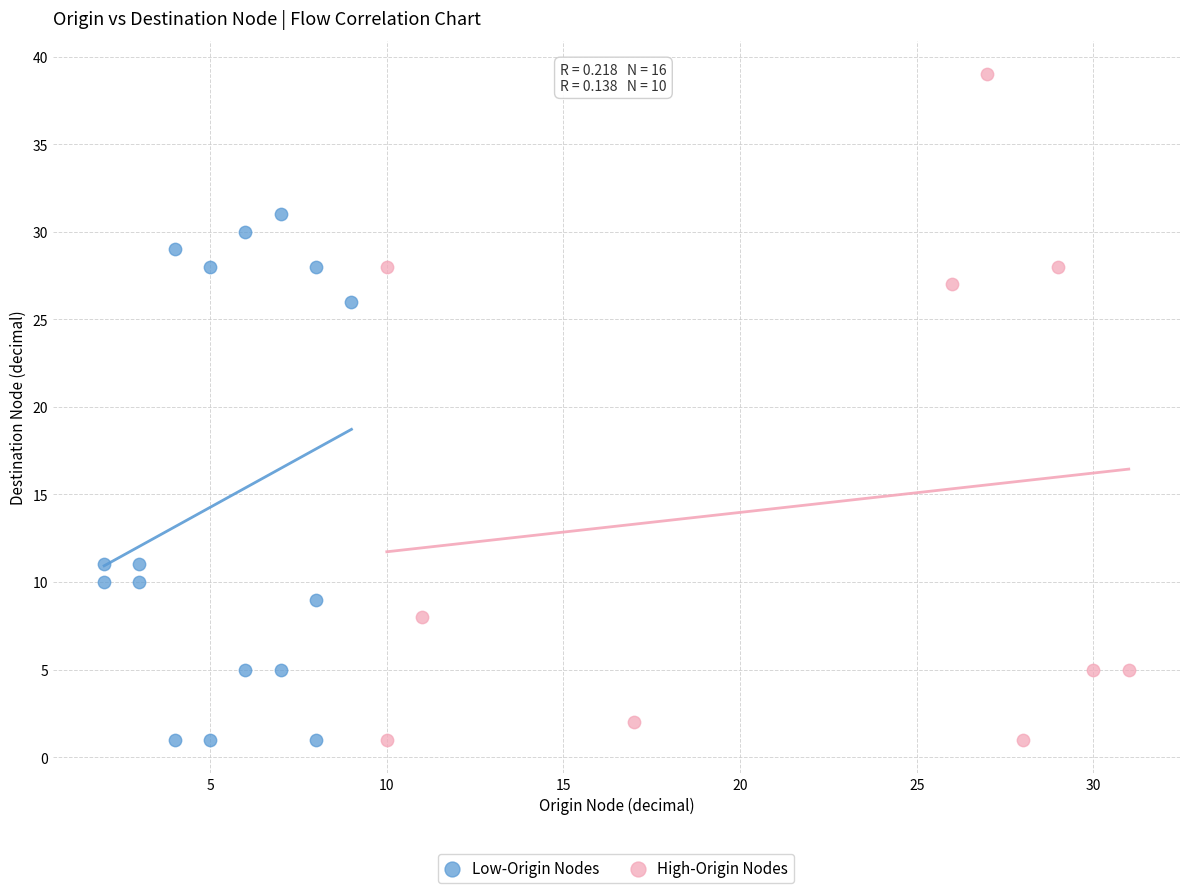

Which series contains the highest Y value?

High-Origin Nodes